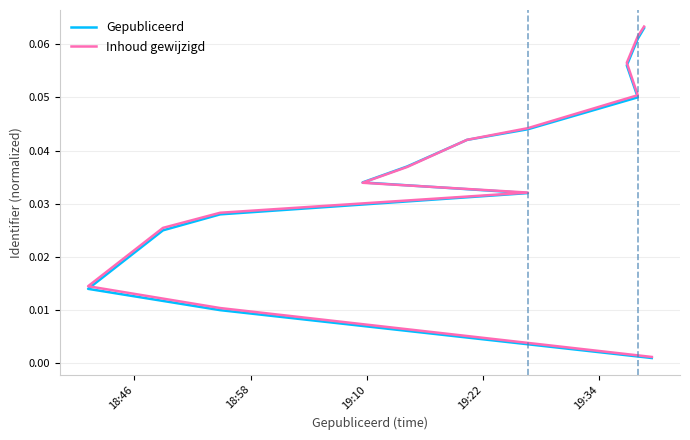

What is the difference between the second highest and second lowest values in the Gepubliceerd series?

0.1